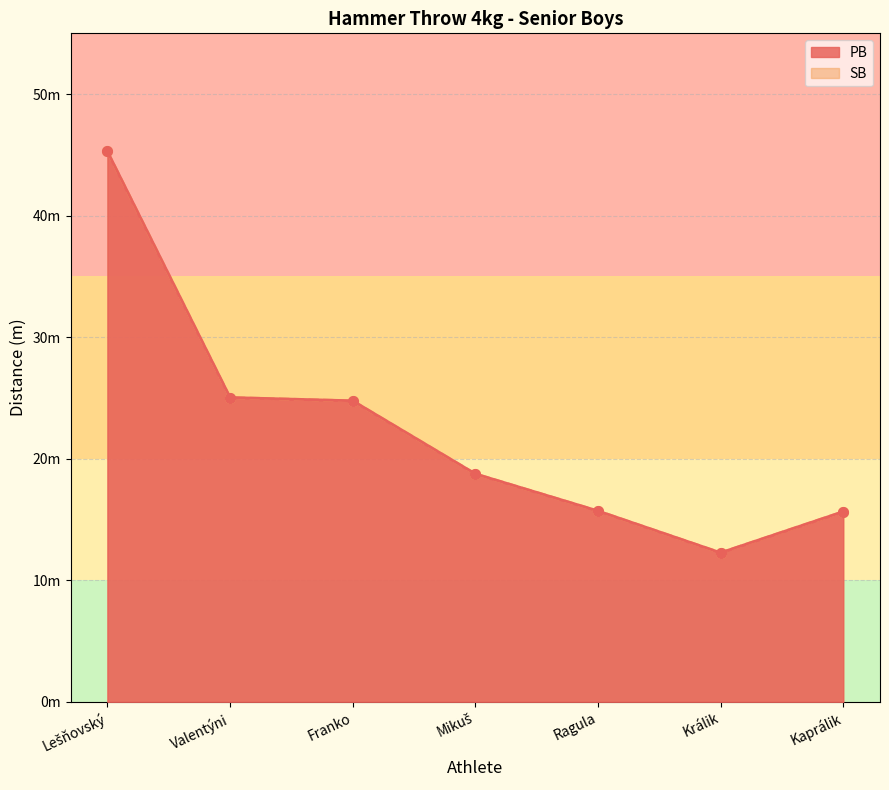

What is the label of the 4th point from the right?

Mikuš